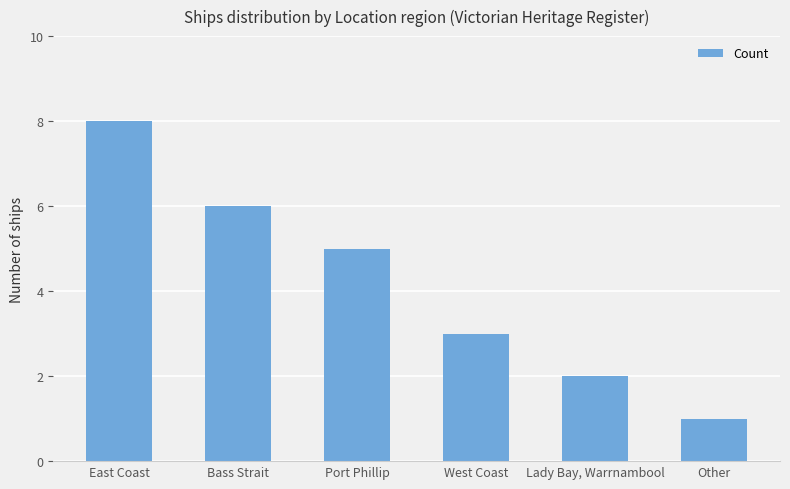

Which category has the lowest value across all series?

Other